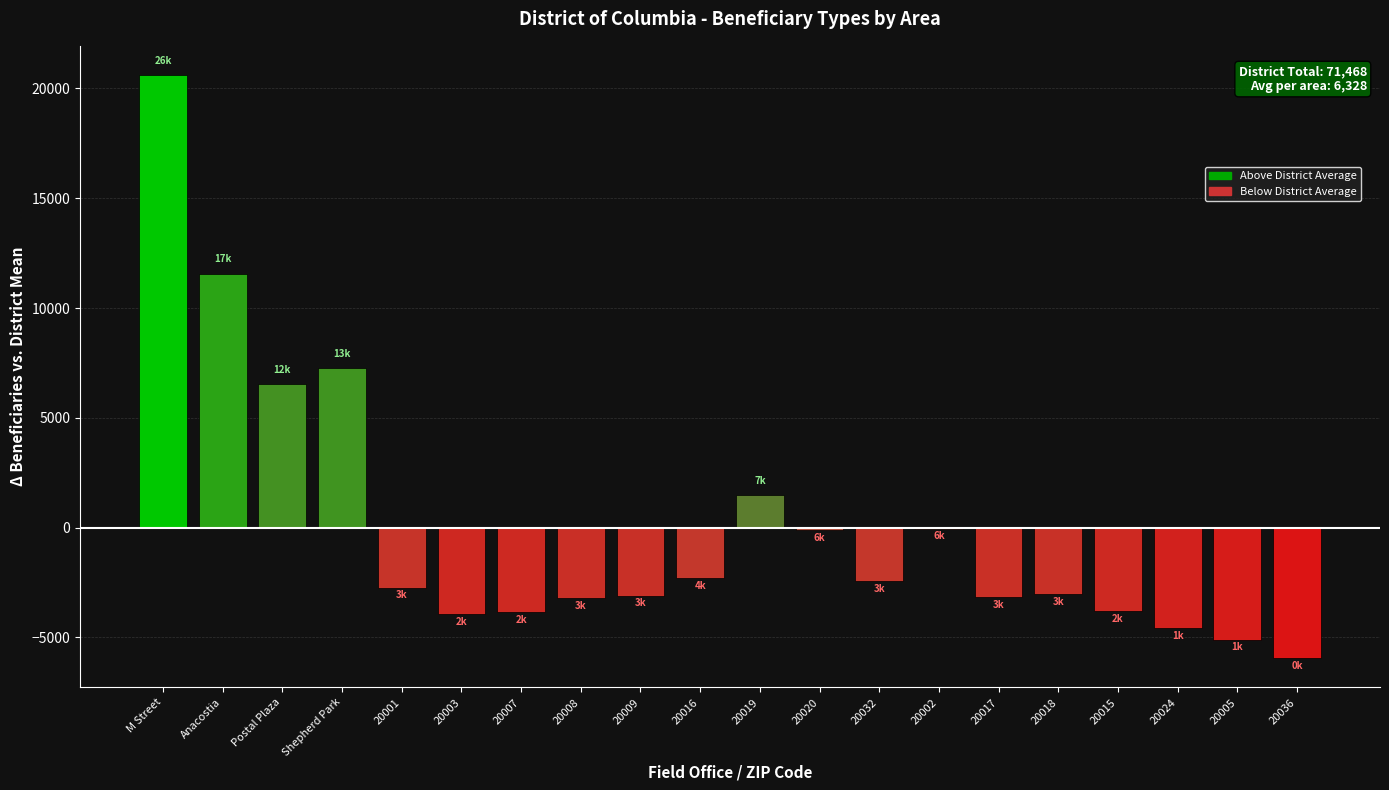

Which category has the highest value across all series?

M Street